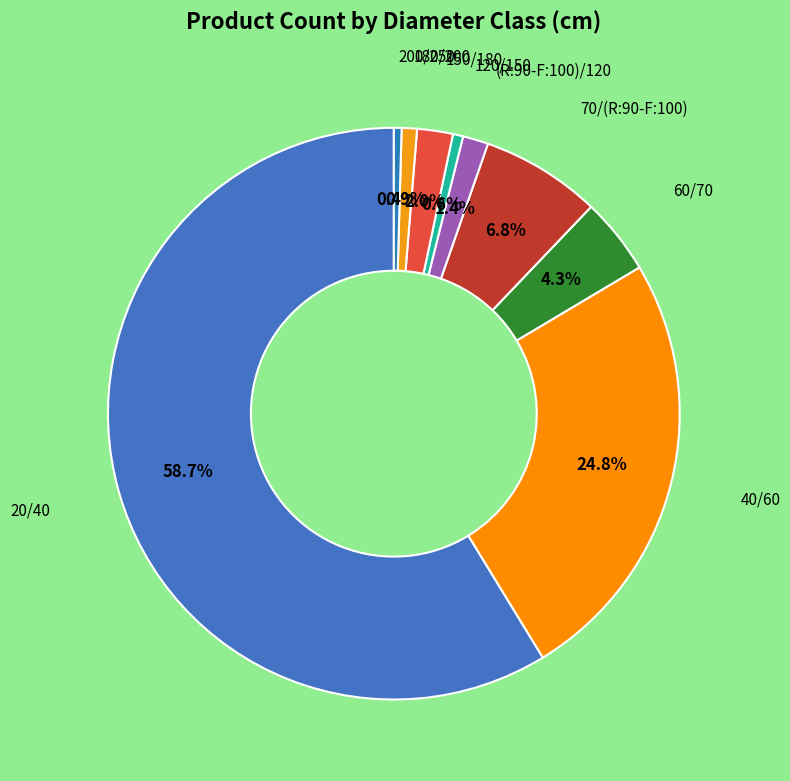

What percentage do 20/40 and (R:90-F:100)/120 together represent?

60.2%